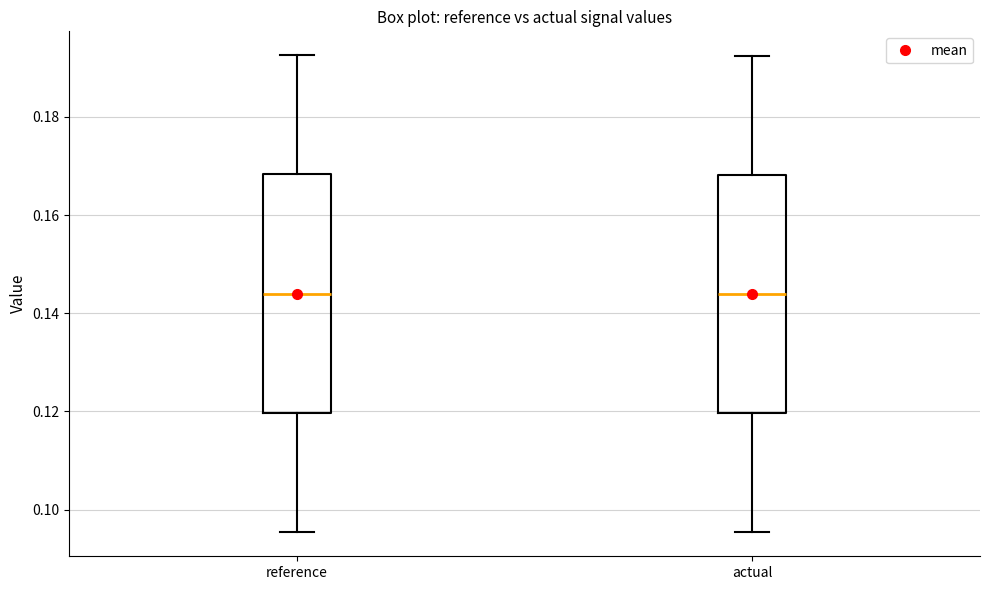

Reading left to right, read every box against the y-axis: the position of its median line, the range the box covers, and the ends of its whiskers. The values are not printed on the chart, so give them approximately, as read against the axis.

reference: median 0.144, box 0.120 to 0.168, whiskers 0.096 to 0.192
actual: median 0.144, box 0.120 to 0.168, whiskers 0.096 to 0.192